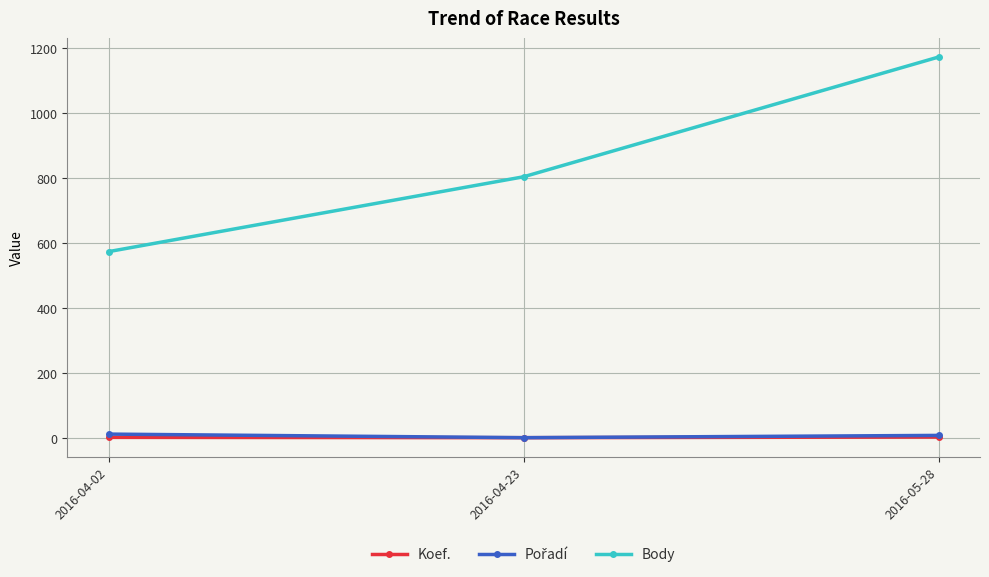

What is the approximate value of Body at 2016-04-02?

574